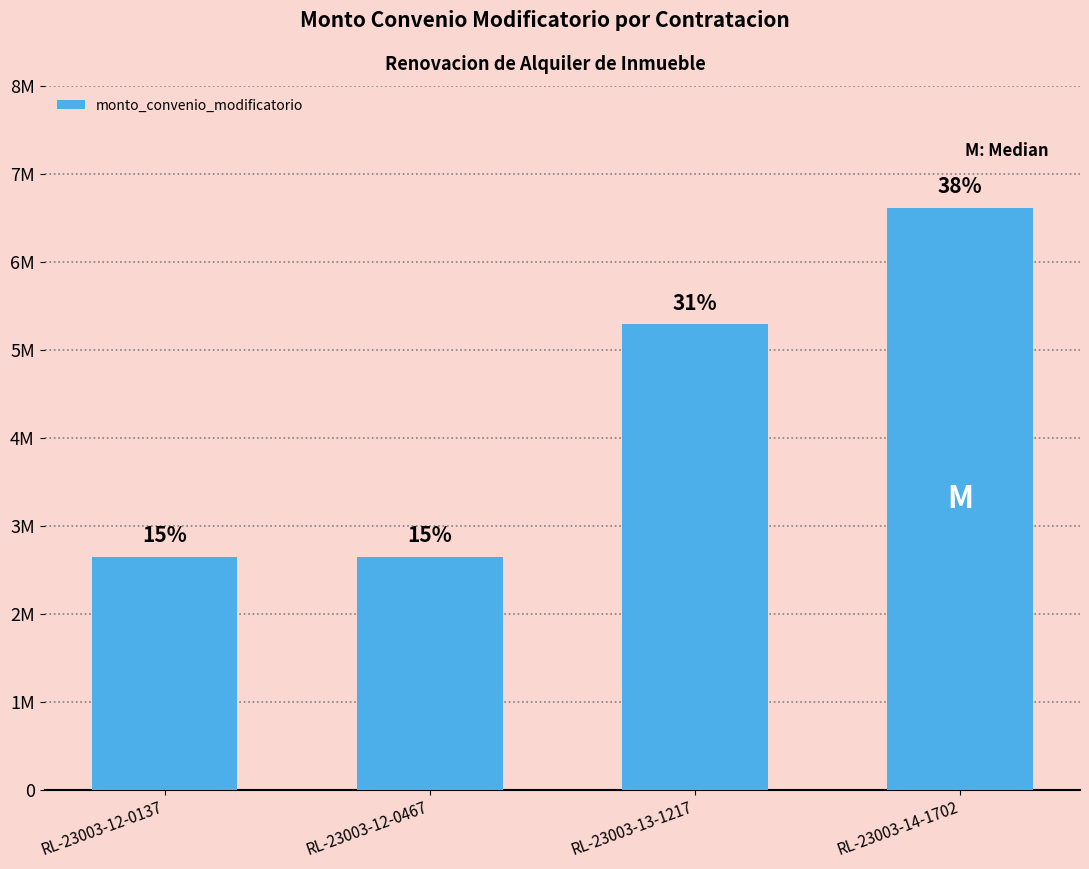

What is the difference between the second highest and second lowest values?

2646000